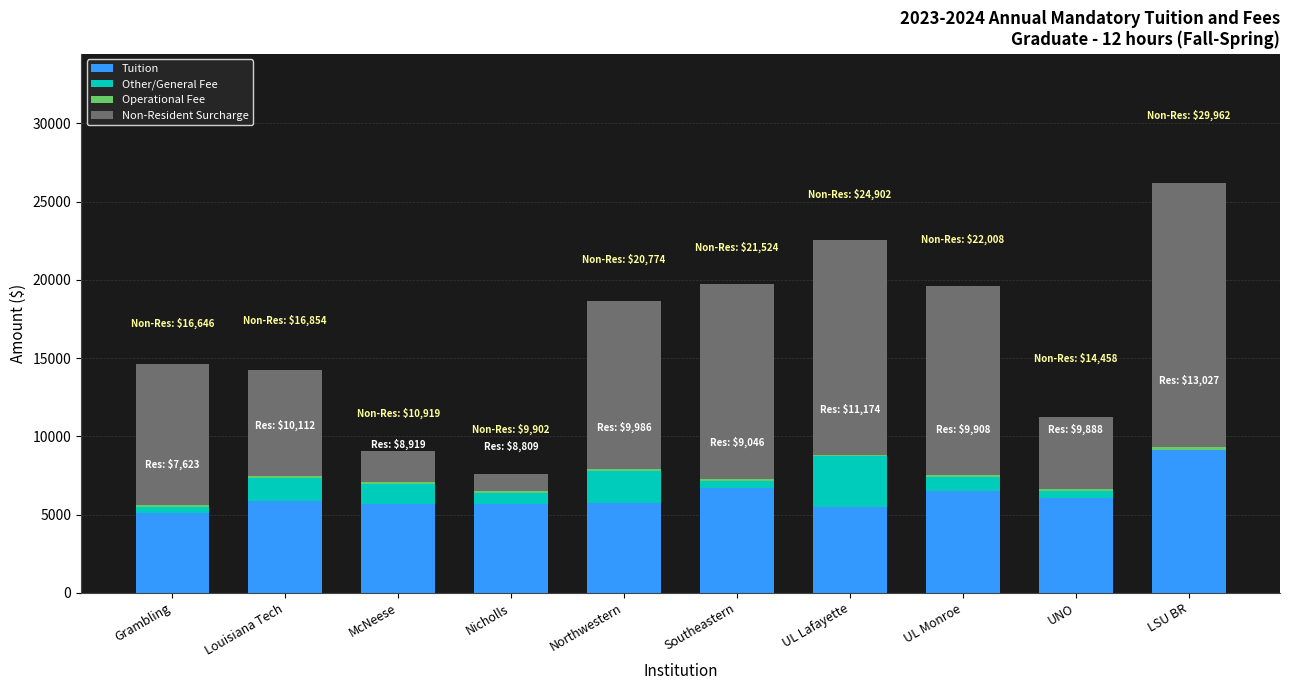

What is the sum of all Tuition values?

61983.5